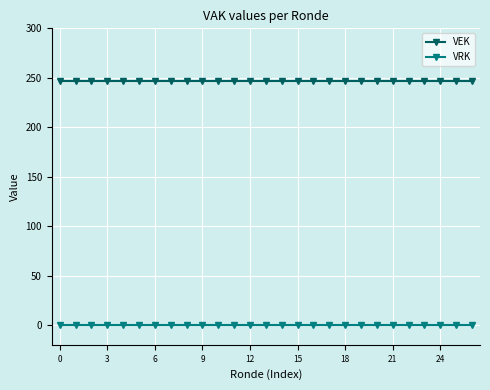

What is the maximum value shown in the chart?

247